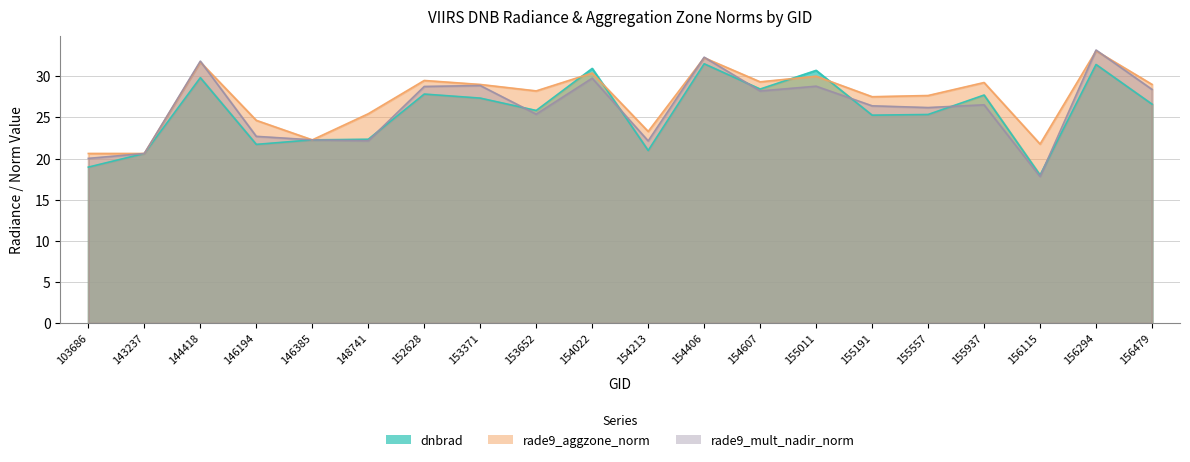

Which series has the largest total across all categories?

rade9_aggzone_norm